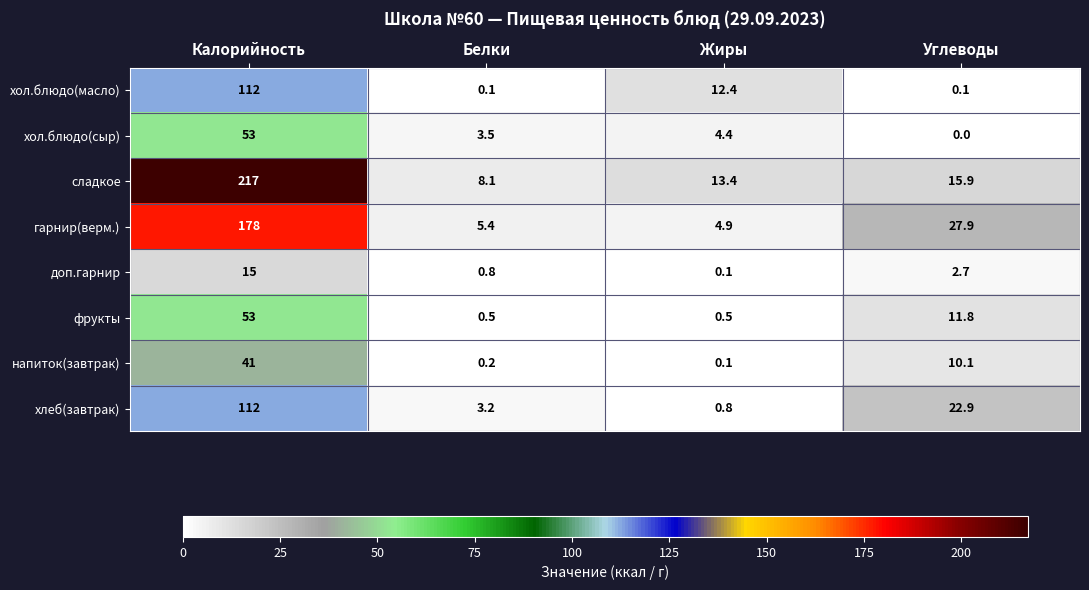

How many data points in напиток(завтрак) are less than 10?

2